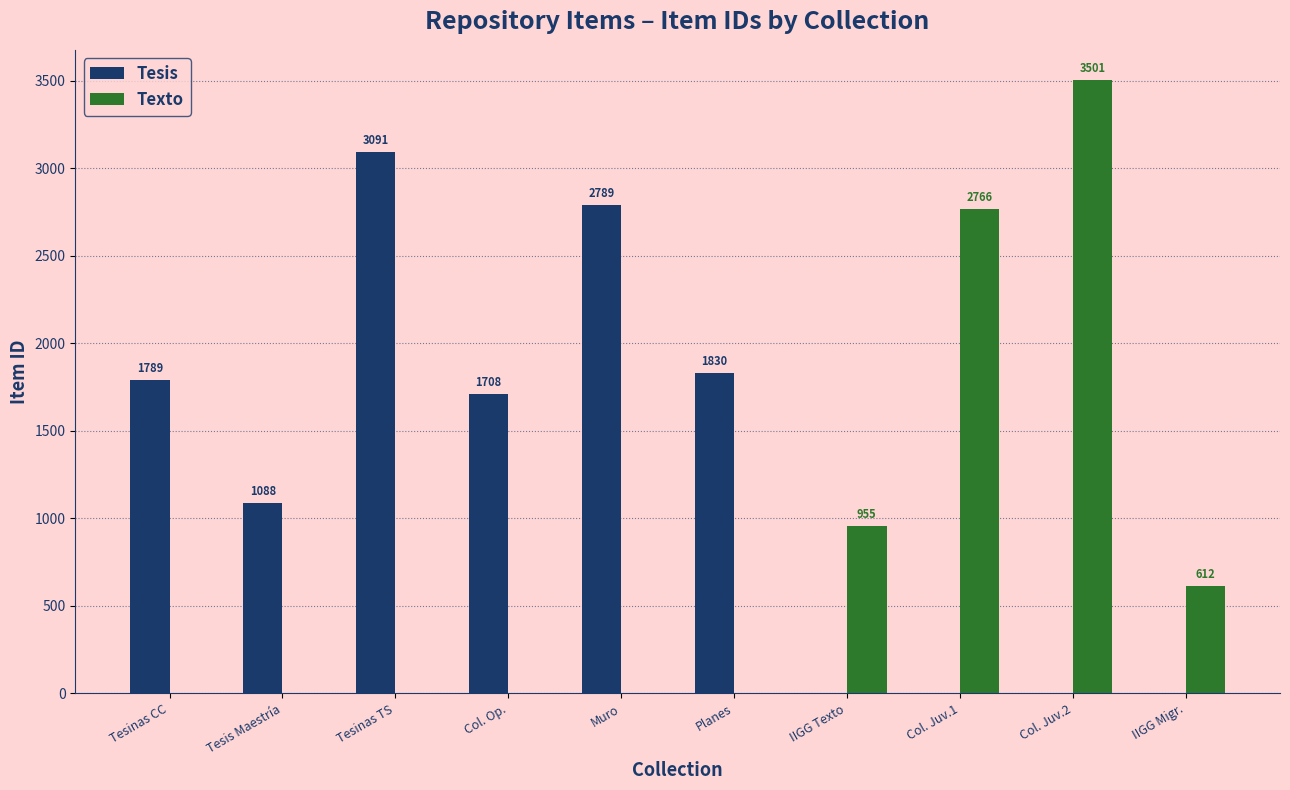

What is the maximum value shown in the chart?

3501